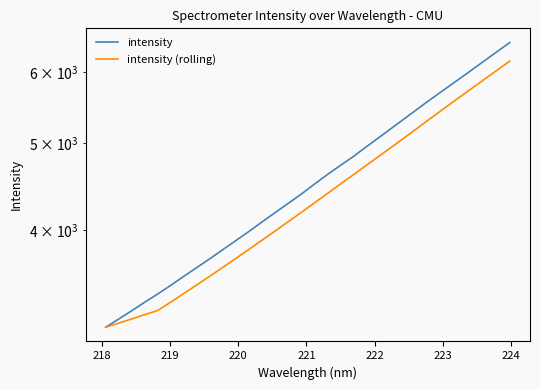

How many lines are shown in the chart?

2